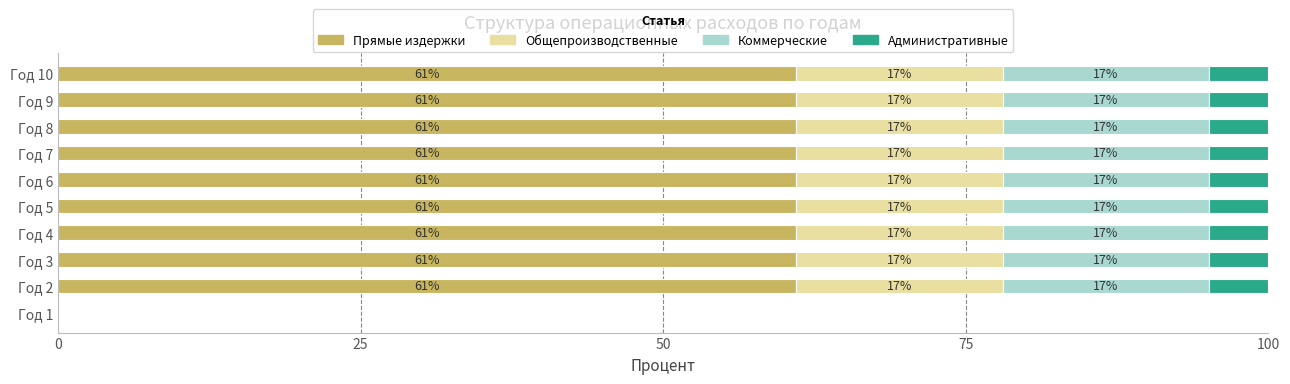

Is it true that Прямые издержки equals 61.0 at Год 4?

True